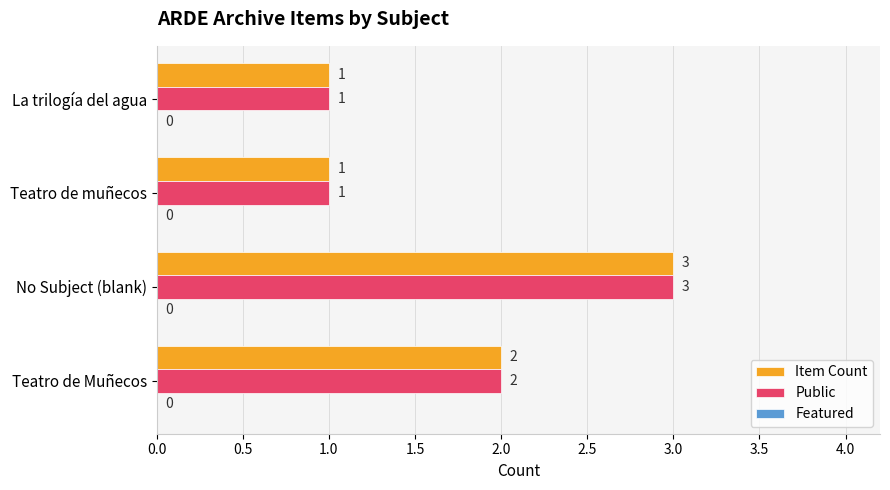

How many distinct data groups are displayed?

2